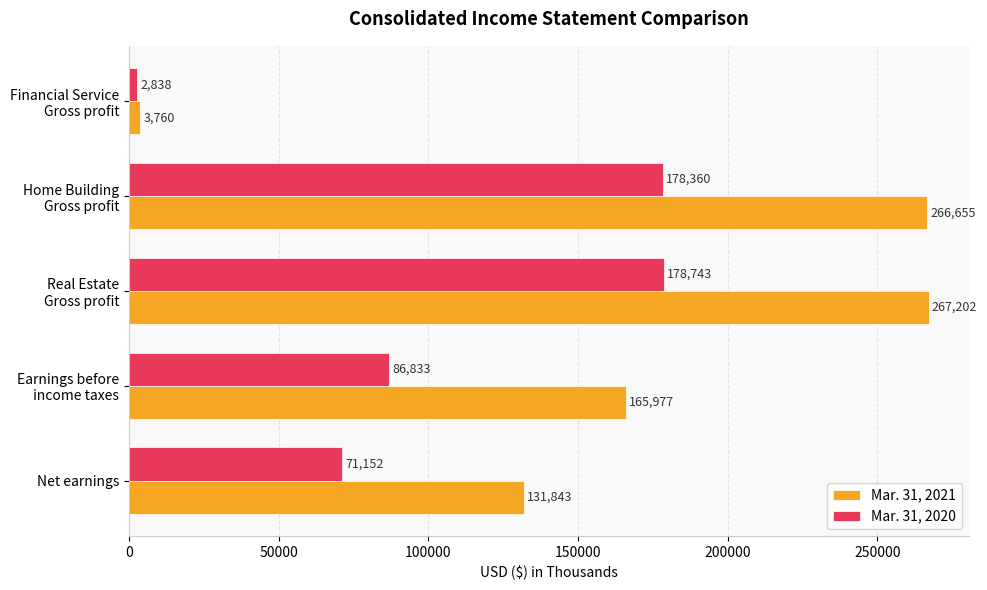

What is the difference between the second highest and second lowest values in the Mar. 31, 2021 series?

134812